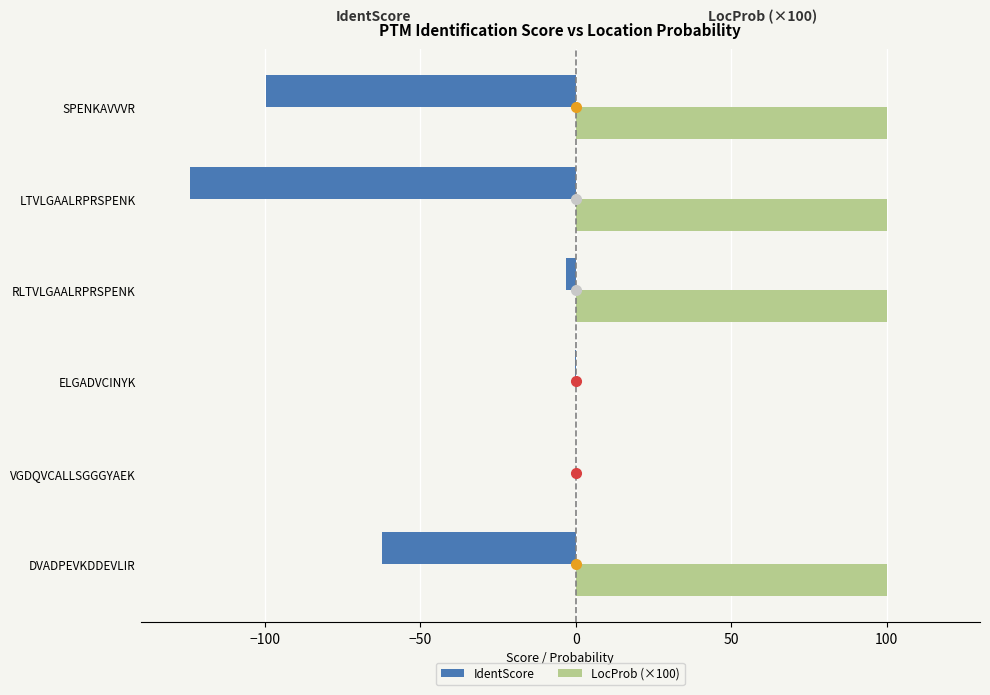

What is the sum of all IdentScore values?

-289.5